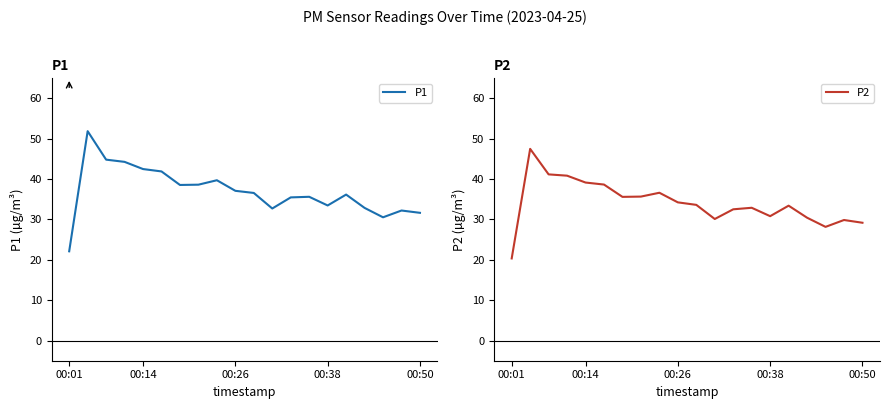

Which category has the lowest value in the P1 series?

00:01